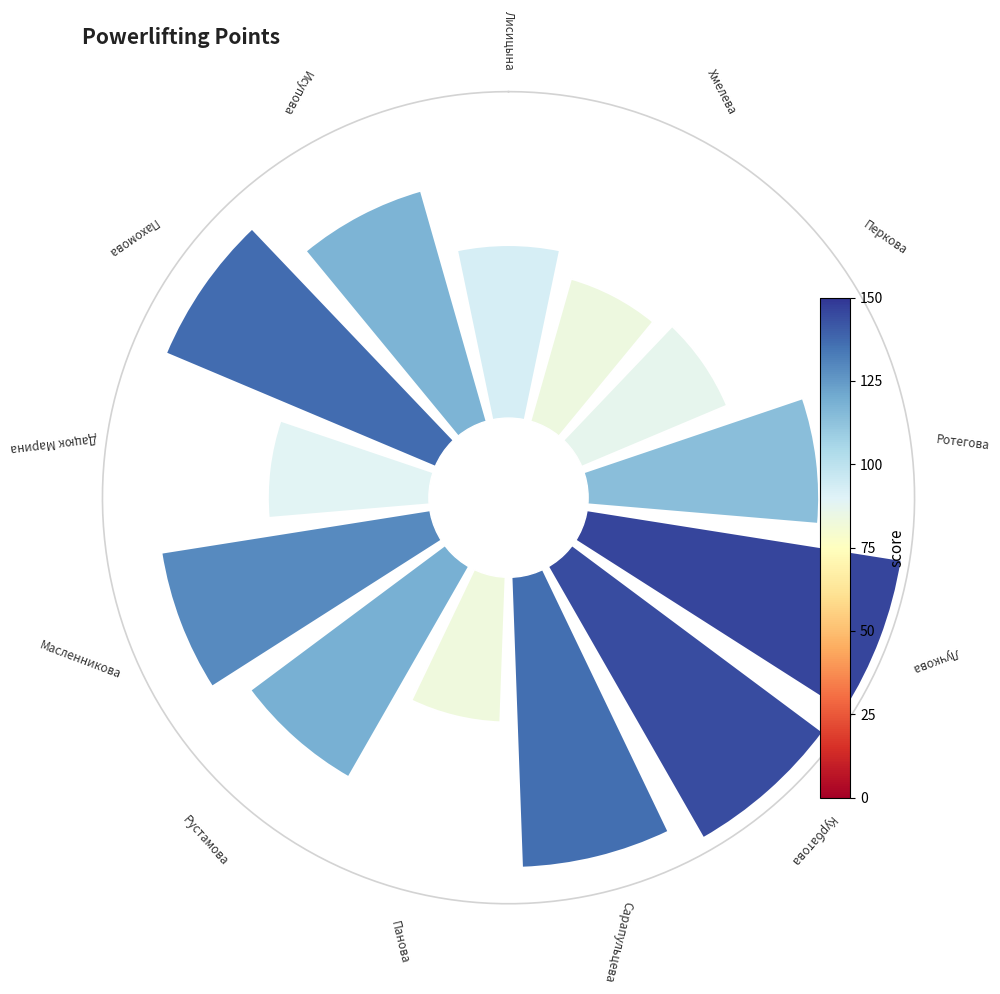

Do 7 and 12 together represent more than half of the pie?

No